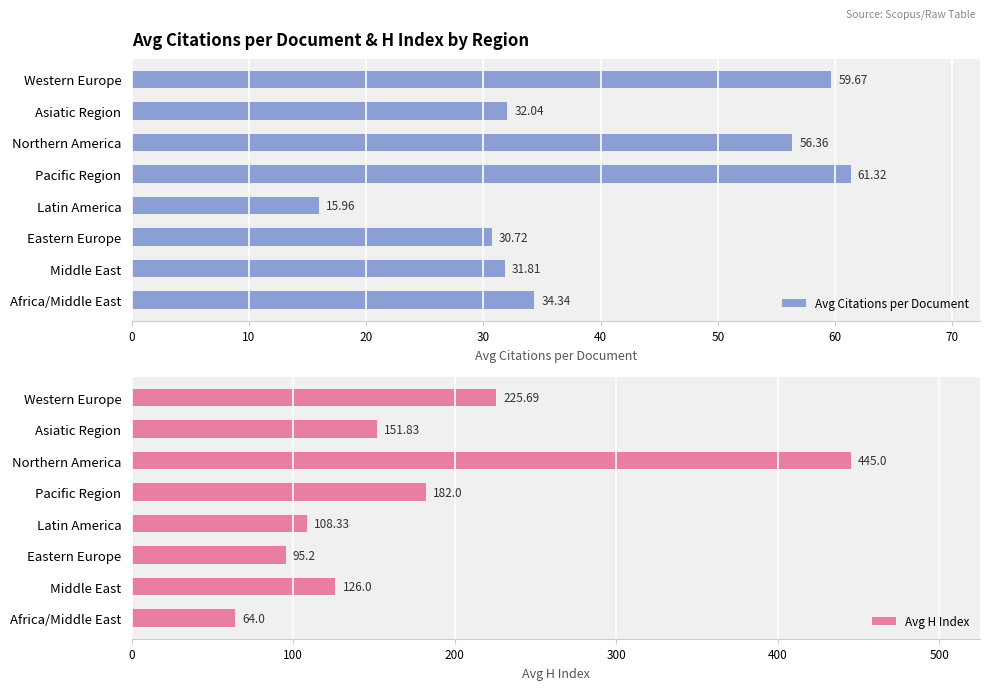

What is the value of the Avg Citations per Document bar at the 6th from the left?

30.7